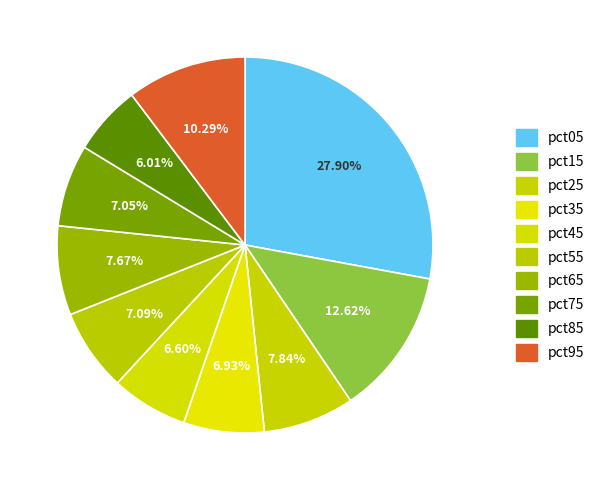

Rank the categories by value from highest to lowest.

pct05, pct15, pct95, pct25, pct65, pct55, pct75, pct35, pct45, pct85